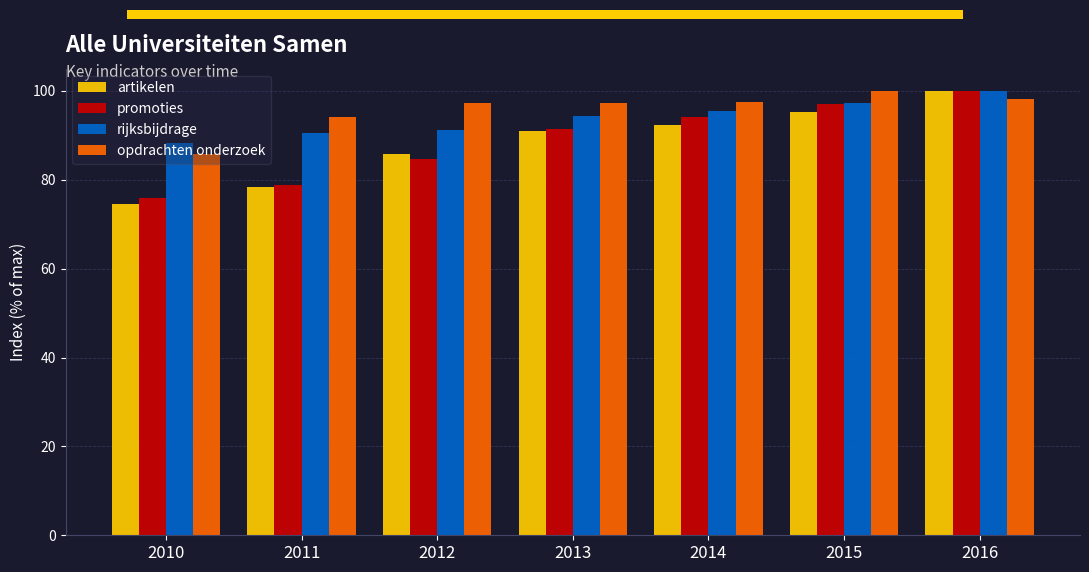

Which series has the largest total across all categories?

opdrachten onderzoek